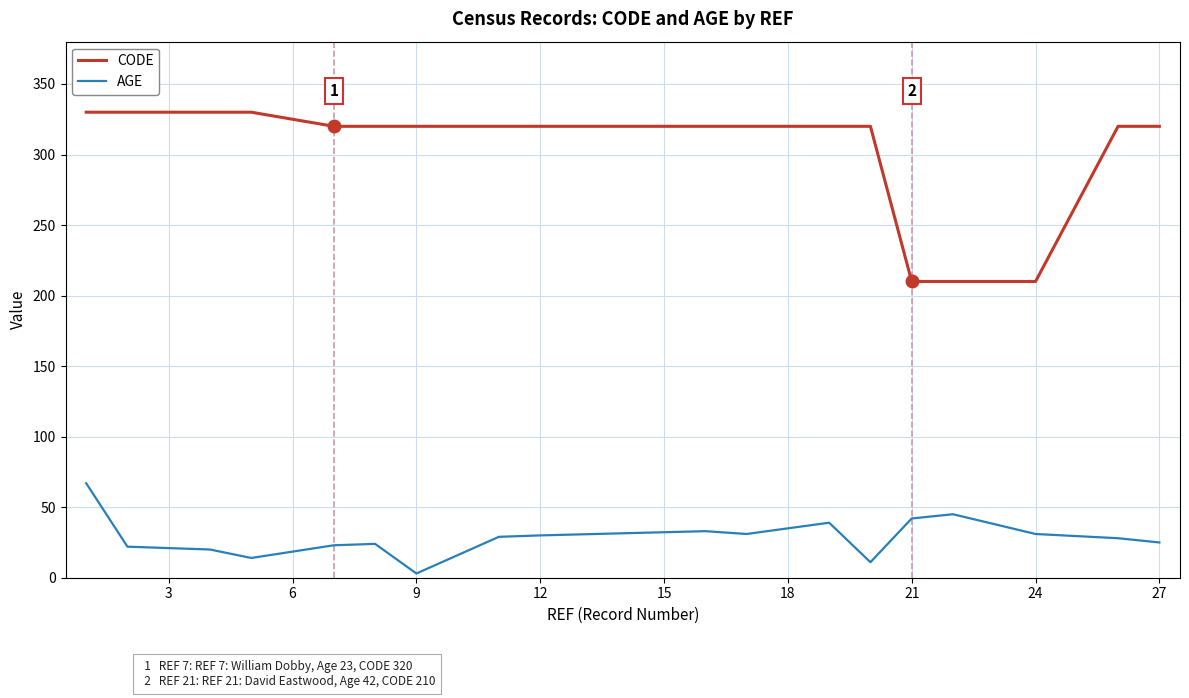

Which series has the largest total across all categories?

CODE